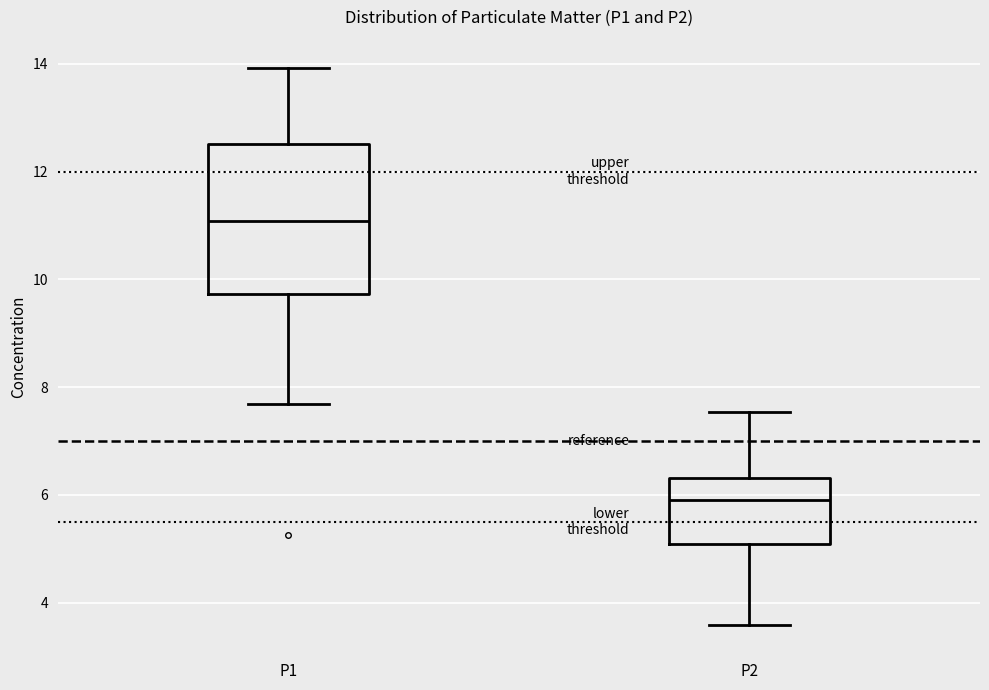

Which box is the tallest, from its lower edge to its upper edge?

P1